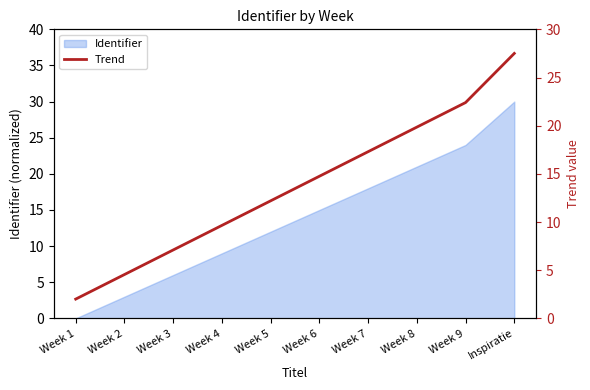

What is the greatest value displayed?

27.5